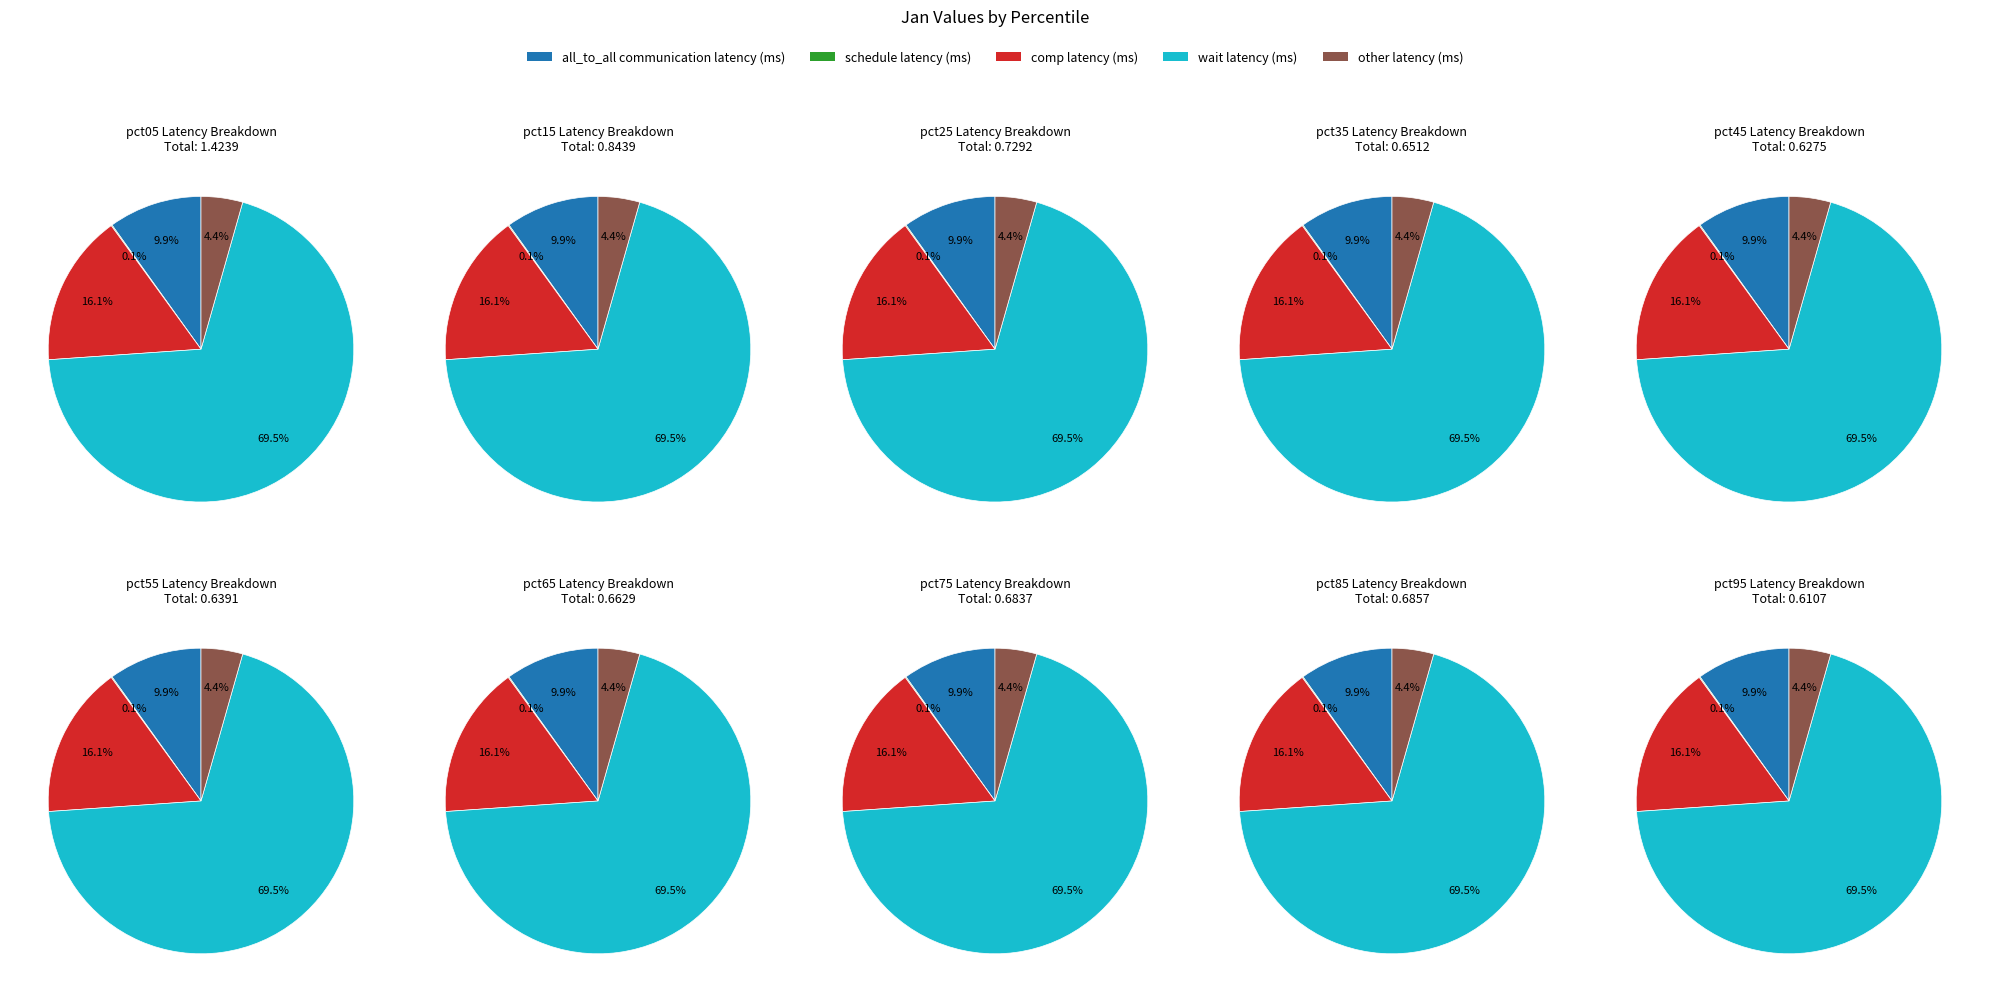

Is it true that pct65 is 1% of the pie?

False